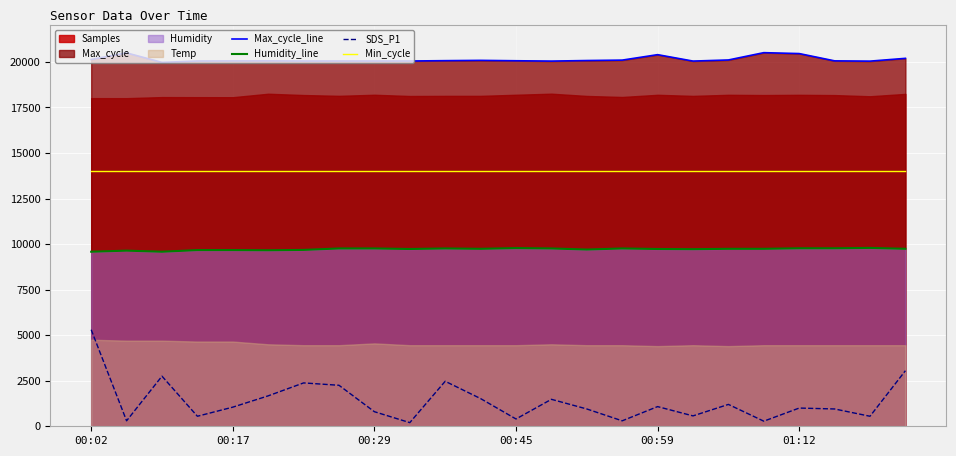

Is the value of Min_cycle at 00:02 greater than the value of Max_cycle_line at 00:59?

No